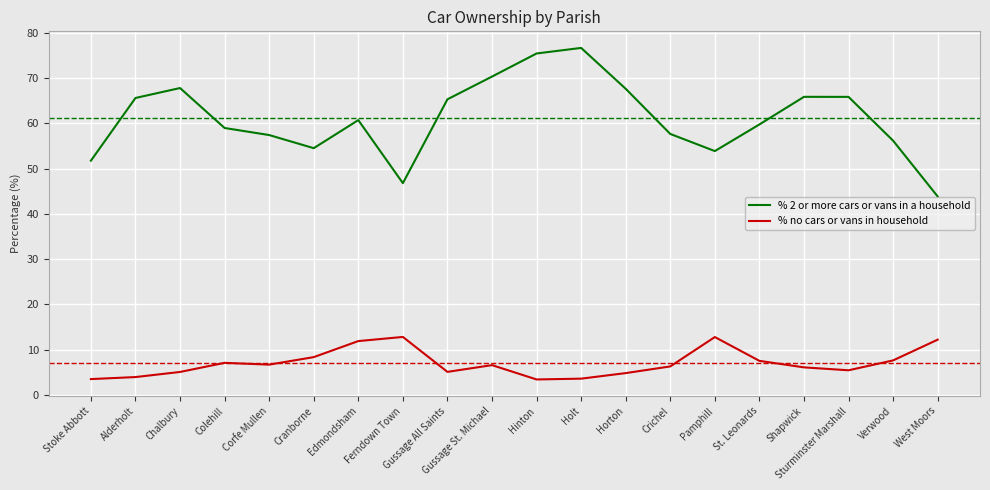

What are all the series names shown in the legend?

% 2 or more cars or vans in a household, % no cars or vans in household